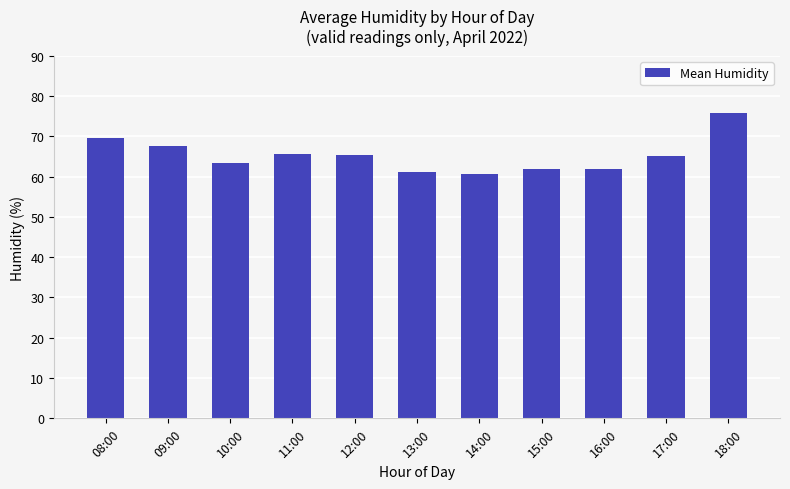

What is the maximum value shown in the chart?

75.9